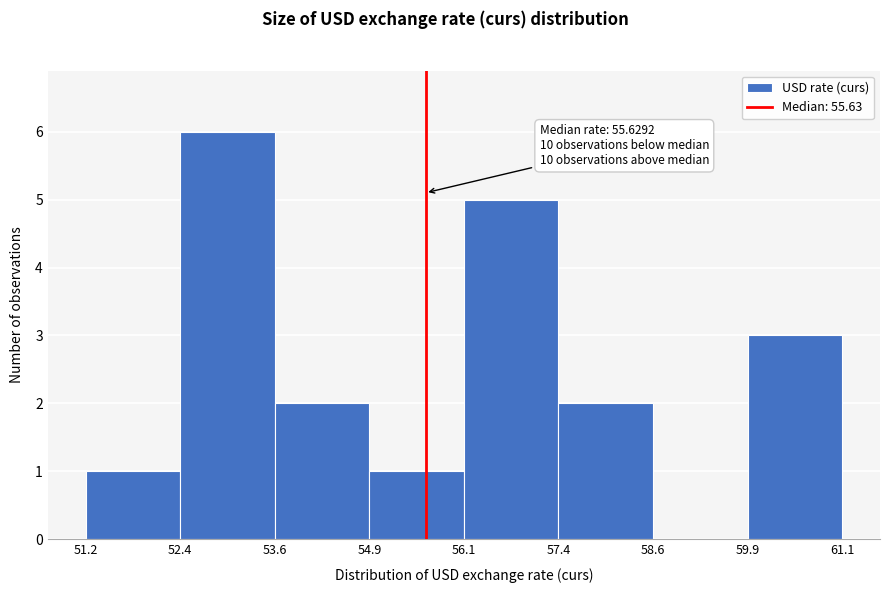

Which range on the x-axis has the tallest bar?

52.4 to 53.6